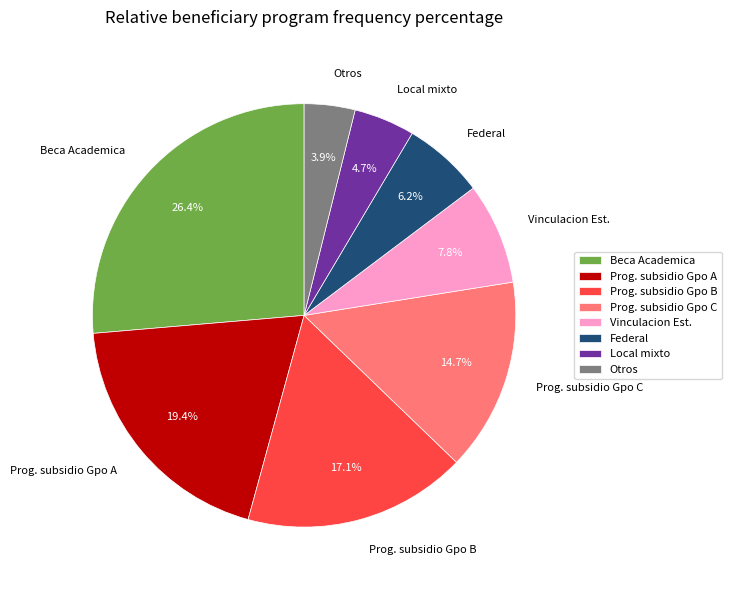

What portion of the pie excludes Prog. subsidio Gpo C?

85.3%